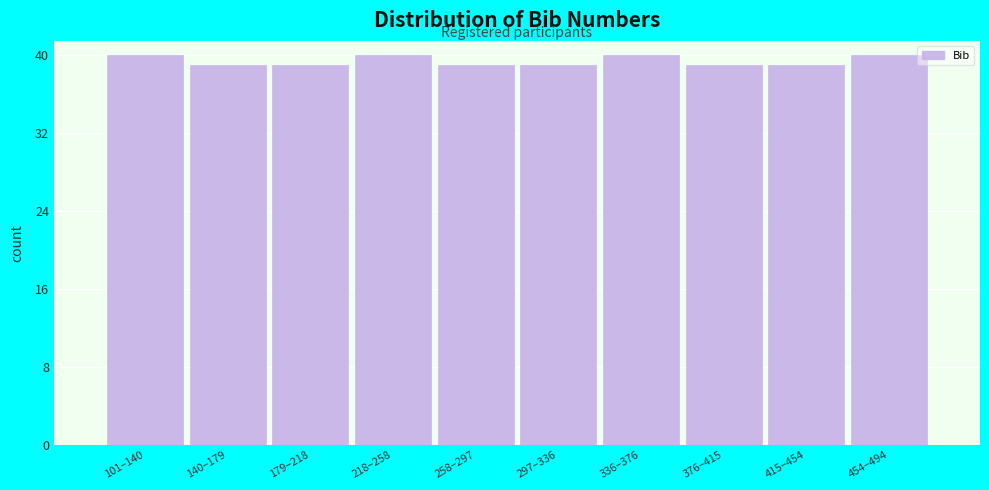

Reading left to right, transcribe all the data shown in this chart.

101–140=40	140–179=39	179–218=39	218–258=40	258–297=39	297–336=39	336–376=40	376–415=39	415–454=39	454–494=40